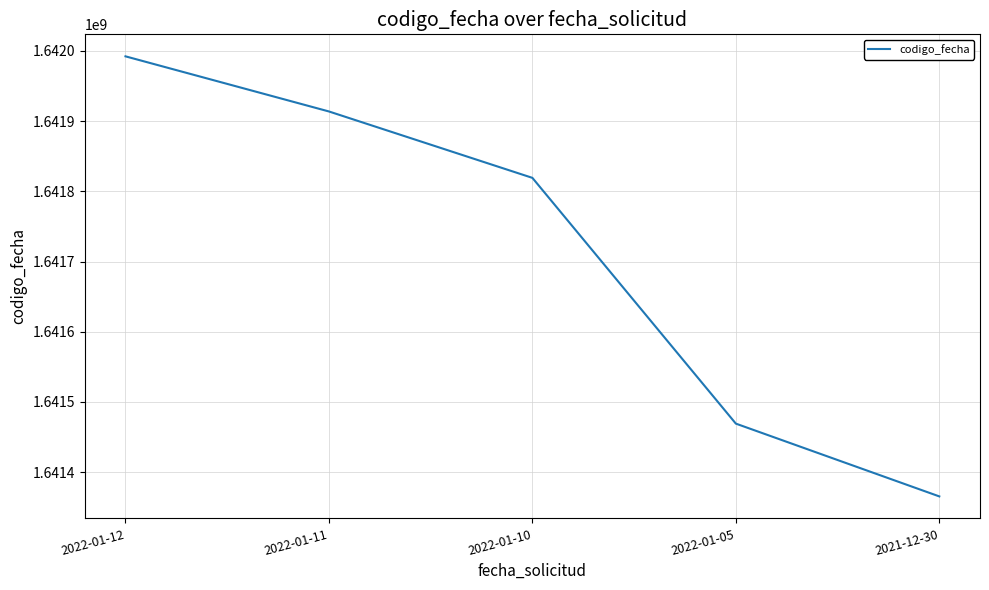

At which label is the value closest to 1641678912?

2022-01-10